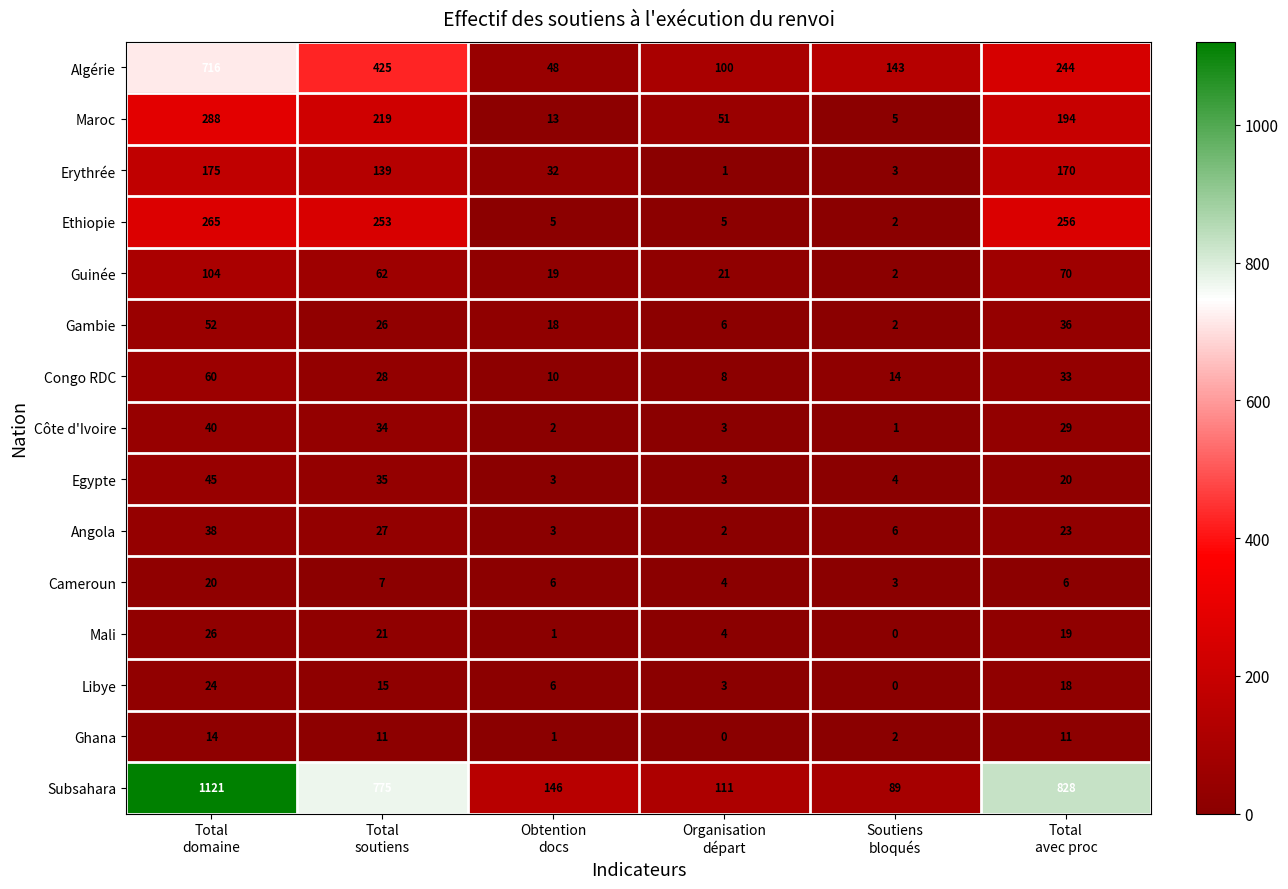

Which series has the largest range (max minus min)?

Subsahara